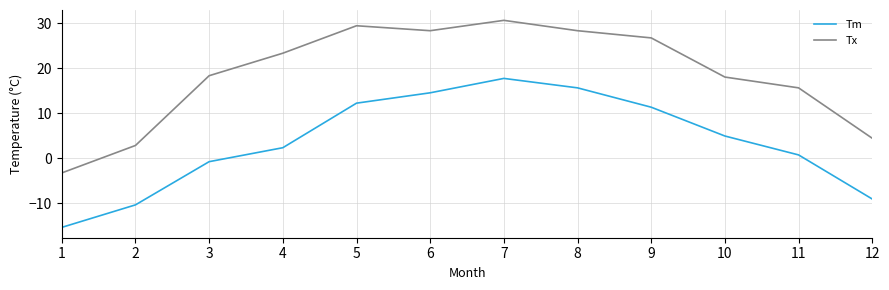

Which category has the lowest value across all series?

1